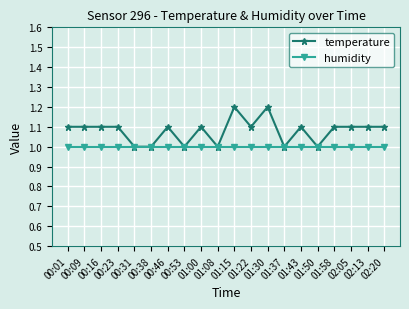

Which series has the largest total across all categories?

temperature